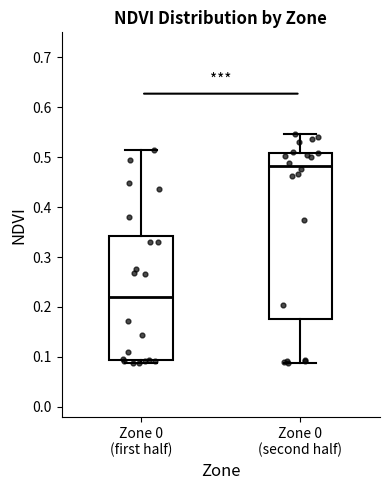

Reading left to right, transcribe this box plot: for each box, give where its median line is, the range the box spans, and where its two whiskers end, as read against the y-axis. The values are not printed on the chart, so give them approximately, as read against the axis.

Zone 0 (first half): median 0.22, box 0.09 to 0.34, whiskers 0.09 (just below the box's lower edge) to 0.52
Zone 0 (second half): median 0.48, box 0.18 to 0.51, whiskers 0.09 to 0.55